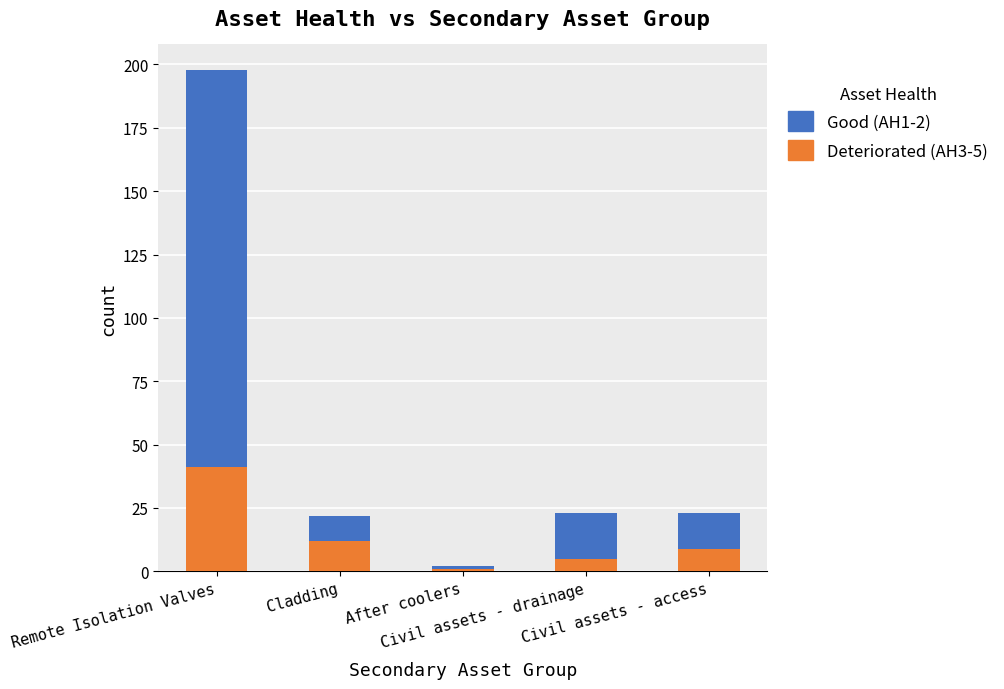

How many data points in Deteriorated (AH3-5) are less than 9?

2